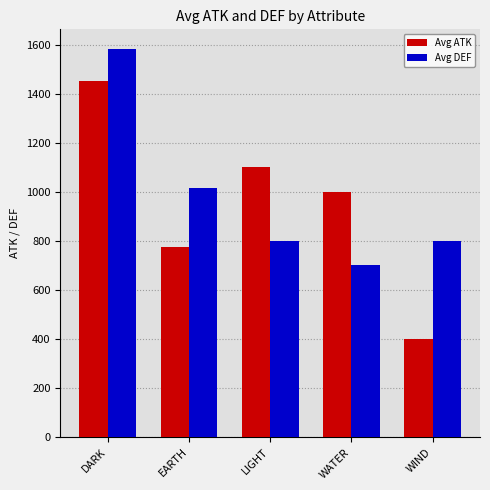

Reading right to left, extract all data points from this chart.

Avg ATK: 400.0	1000.0	1100.0	775.0	1450.0
Avg DEF: 800.0	700.0	800.0	1016.7	1583.3